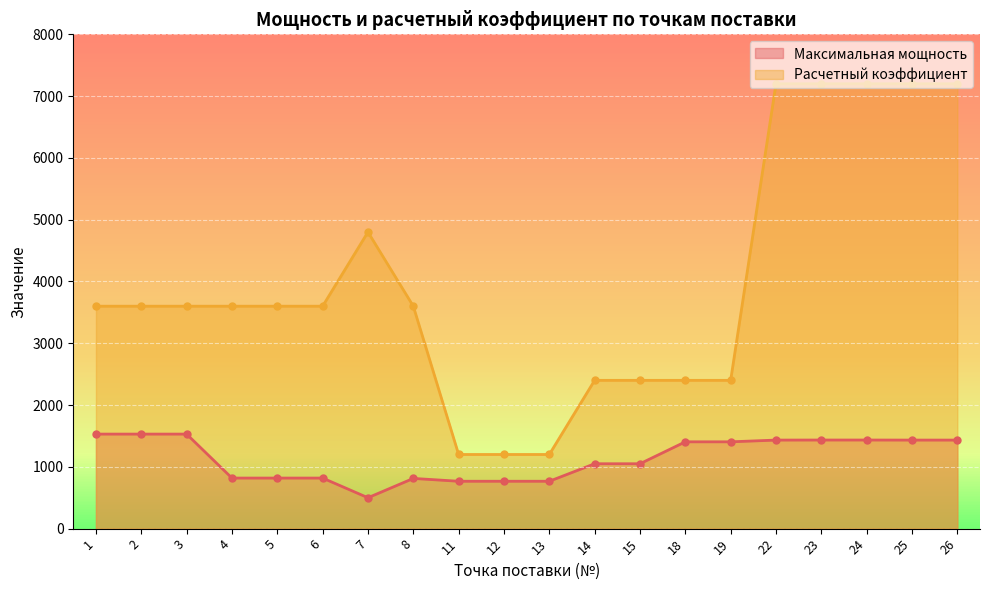

What is the difference between the maximum and minimum values in the Максимальная мощность series?

1030.0